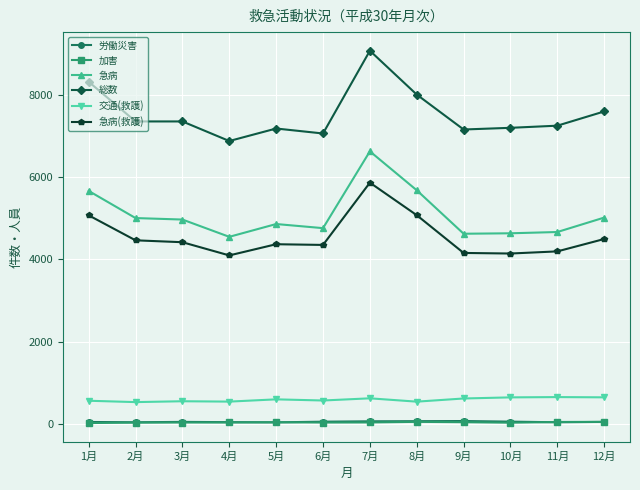

Is it true that 労働災害 equals 40 at 2月?

True